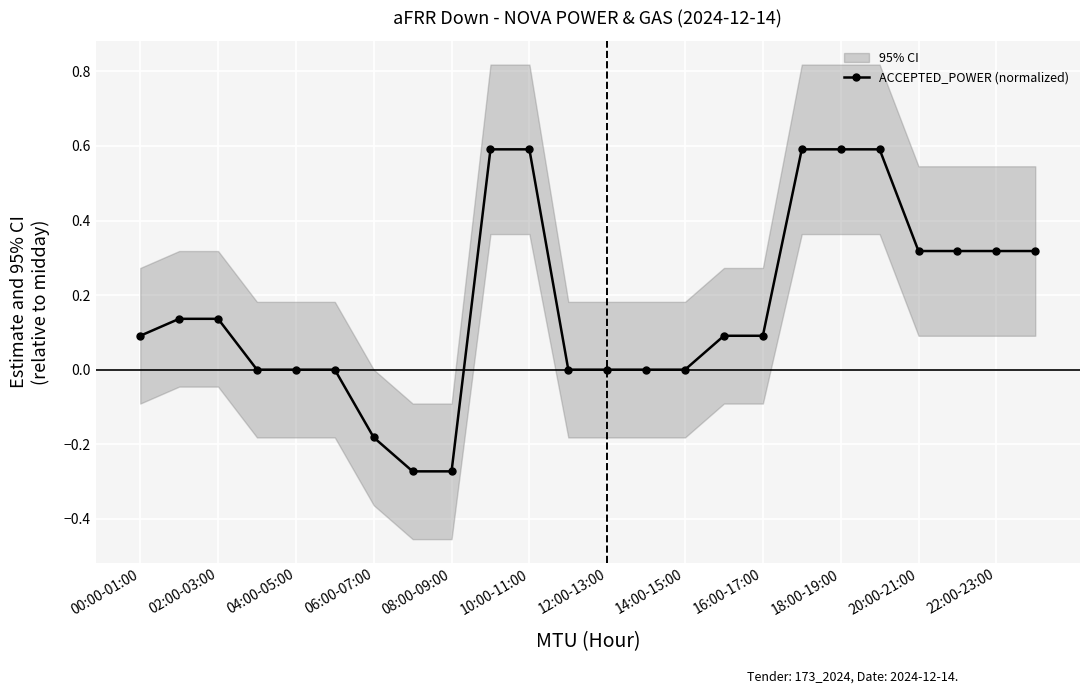

The value of ACCEPTED_POWER (normalized) at 10:00-11:00 is 0.6. True or false?

True